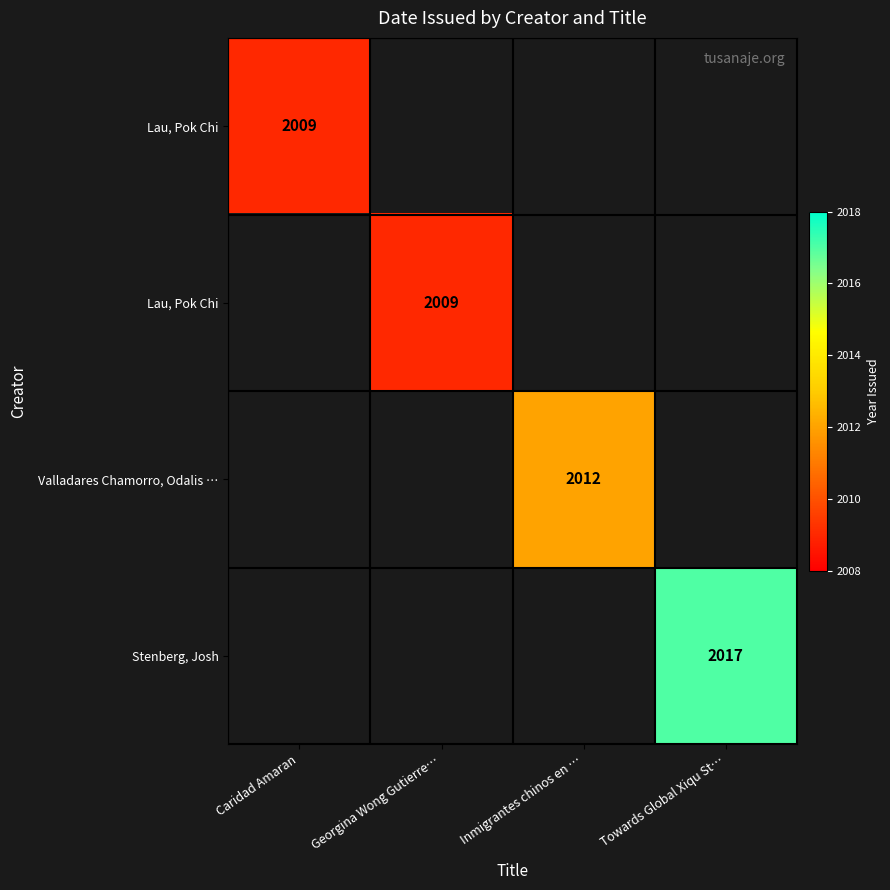

What is the maximum value shown in the chart?

2017.0